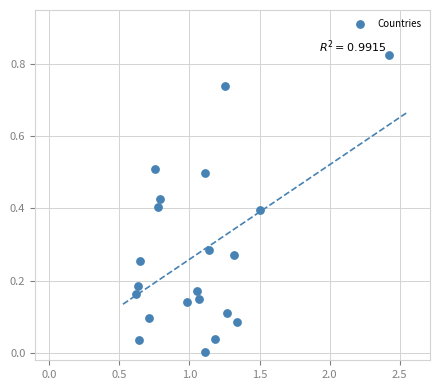

What is the range of X values (max minus min)?

1.8